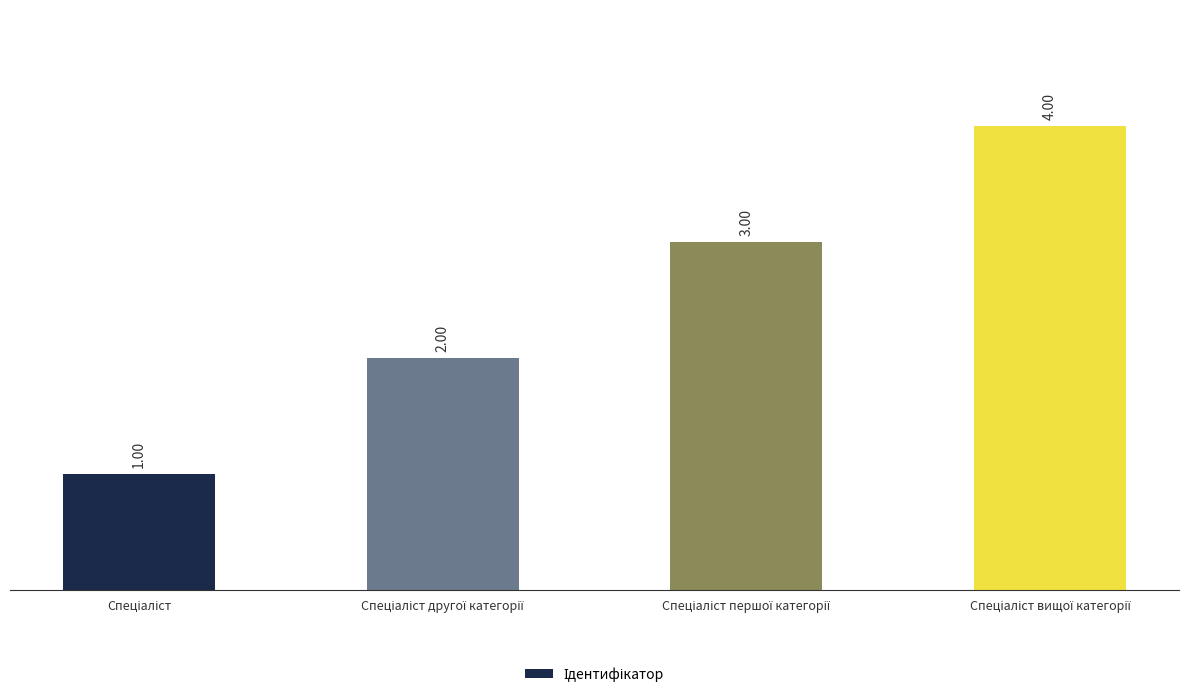

What is the difference between the maximum and minimum values?

3